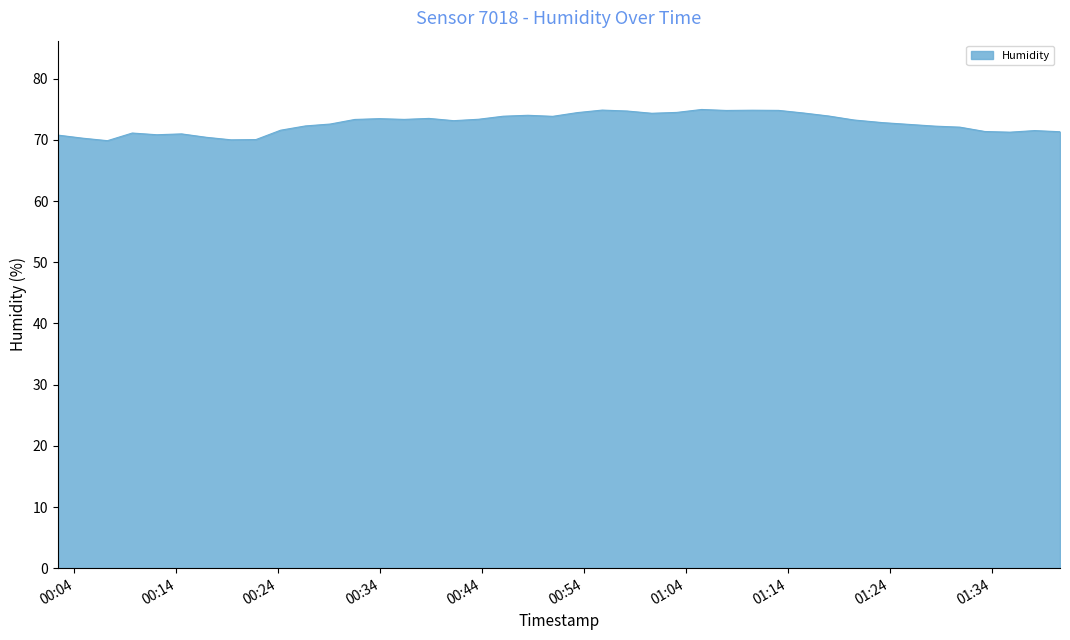

What is the difference between the maximum and minimum values?

5.1